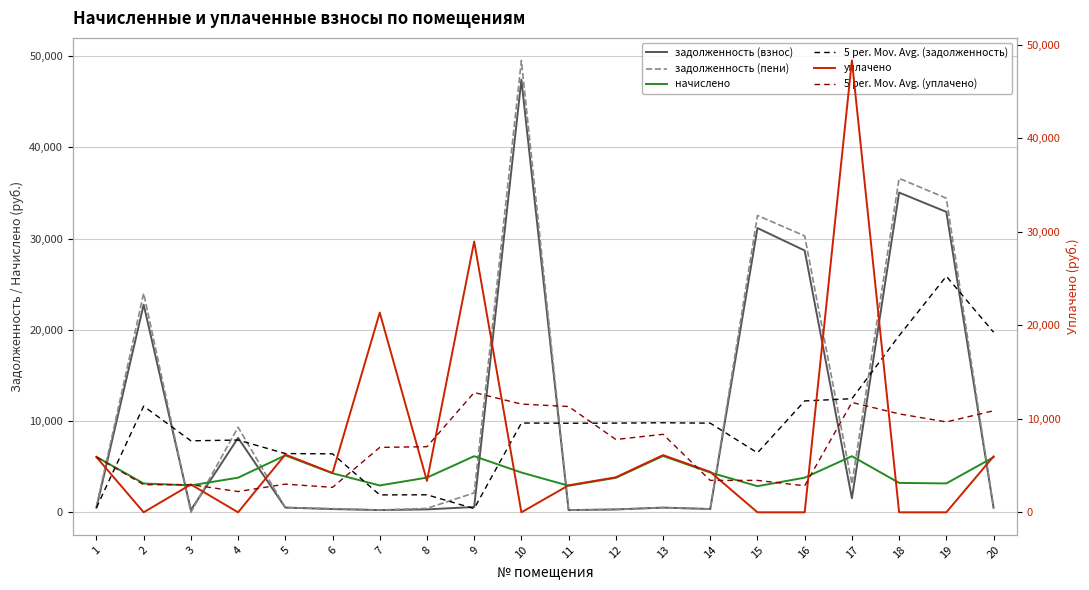

Between which two adjacent categories do начислено and задолженность (пени) first intersect?

1 and 2